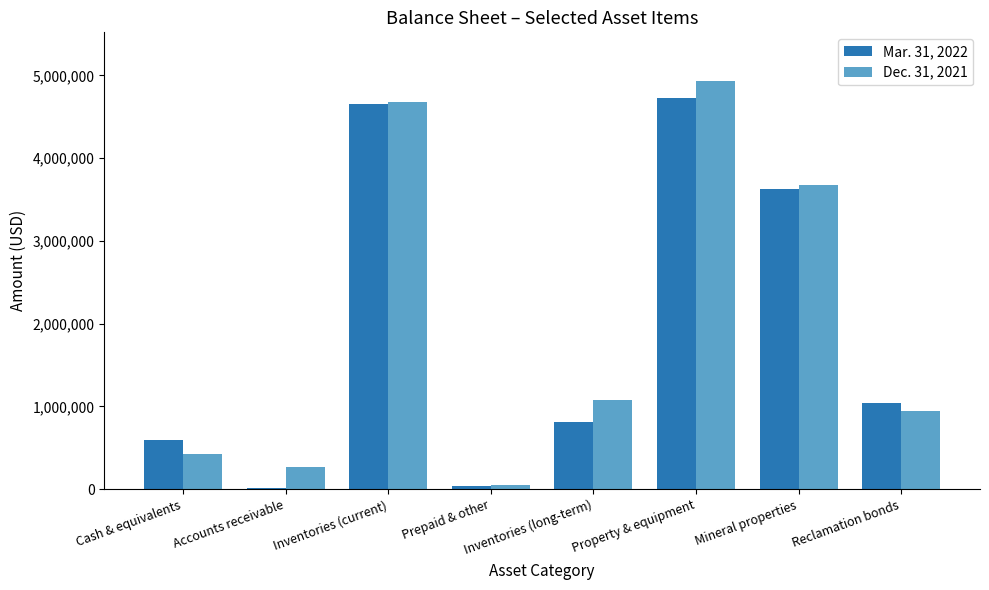

What is the total value across all series at Inventories (long-term)?

1896602